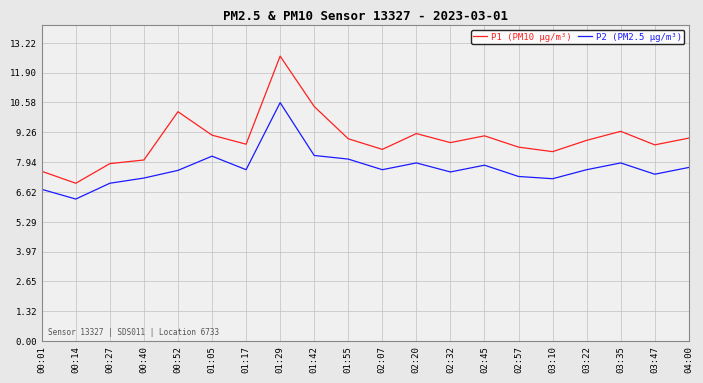

What is the sum of all P2 (PM2.5 µg/m³) values?

153.4